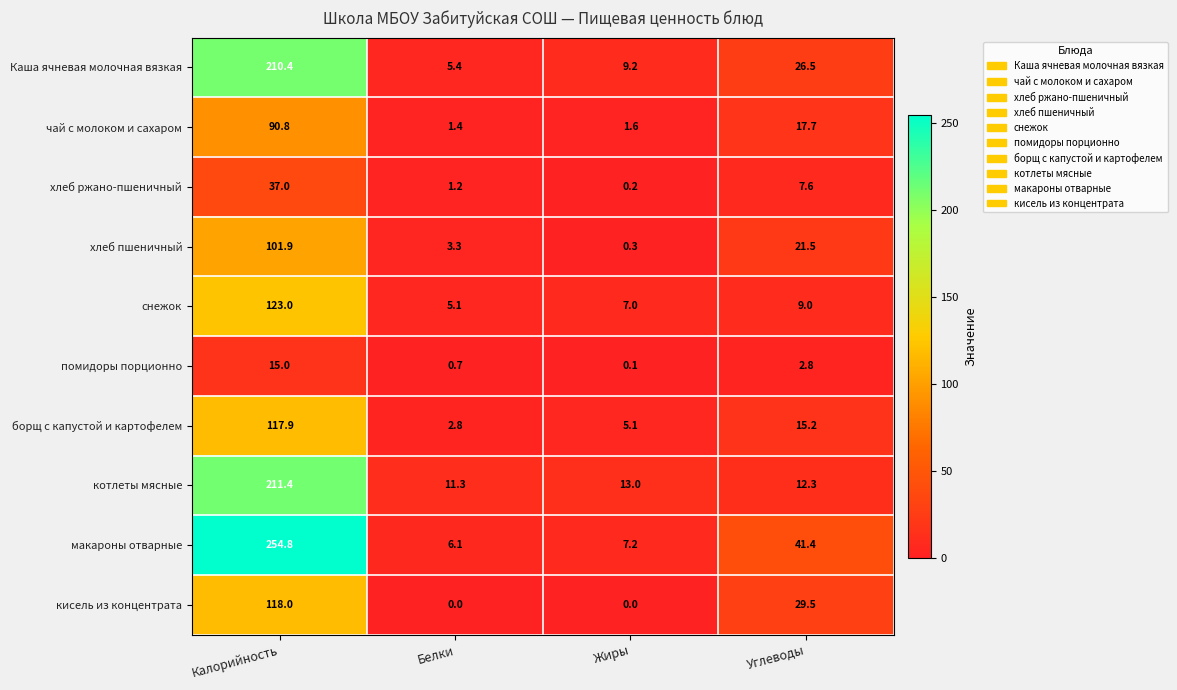

Read the макароны отварные value at Углеводы.

41.4